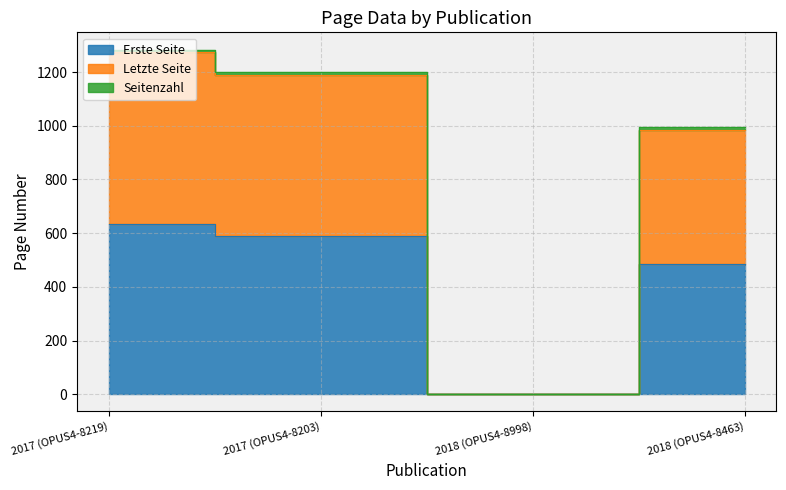

What is the label of the 4th point from the left?

2018 (OPUS4-8463)